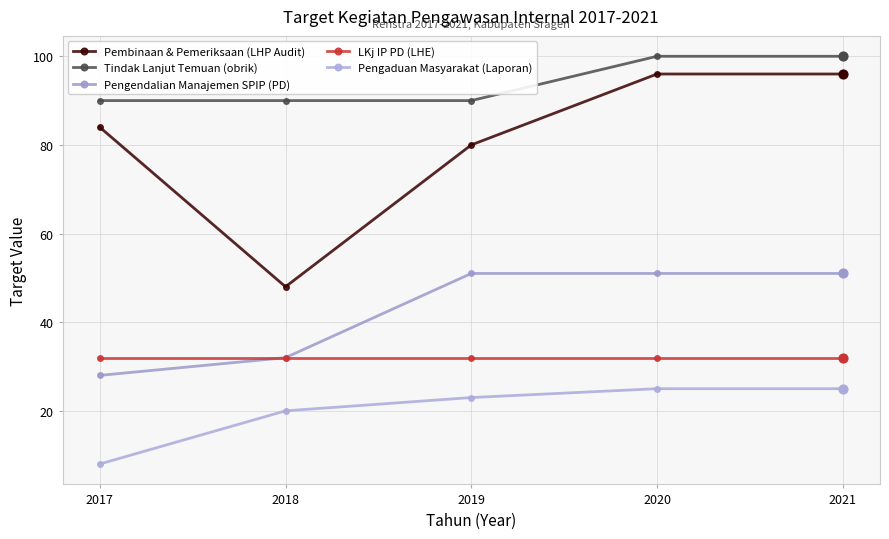

At which category is the sum across all series the highest?

2020